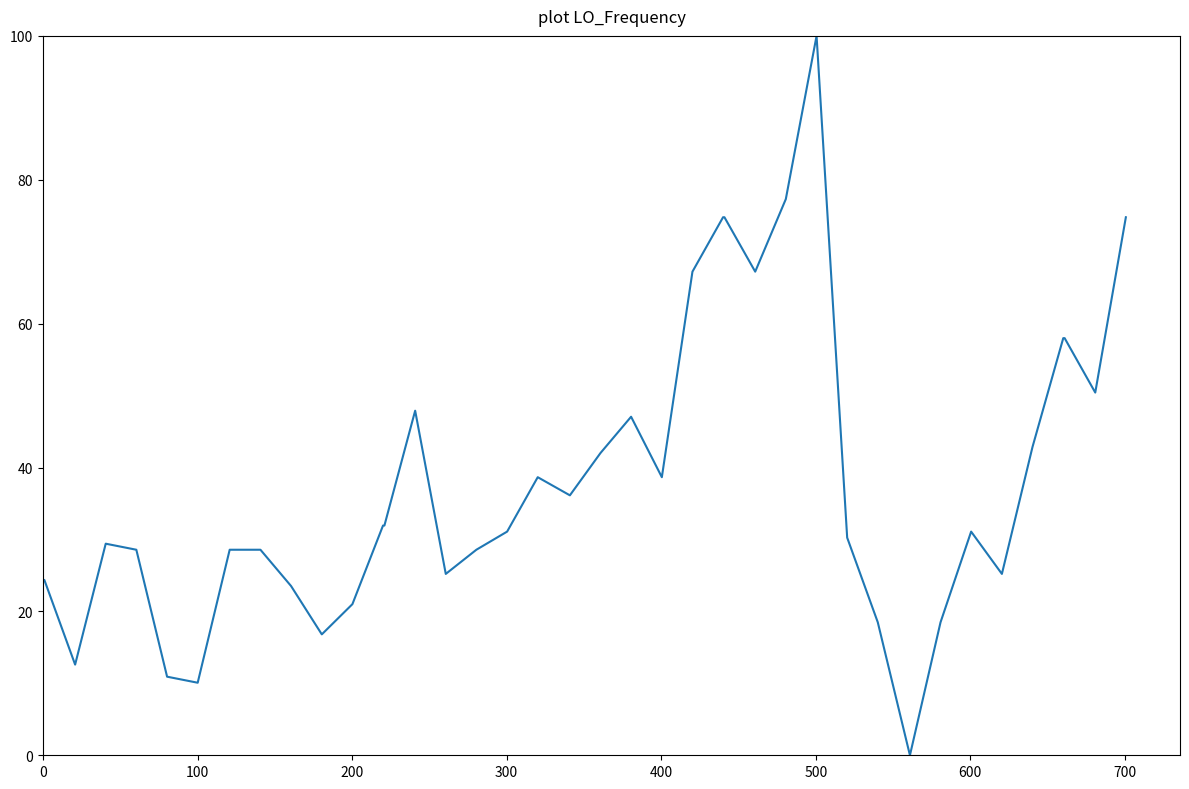

What is the greatest value displayed?

100.0